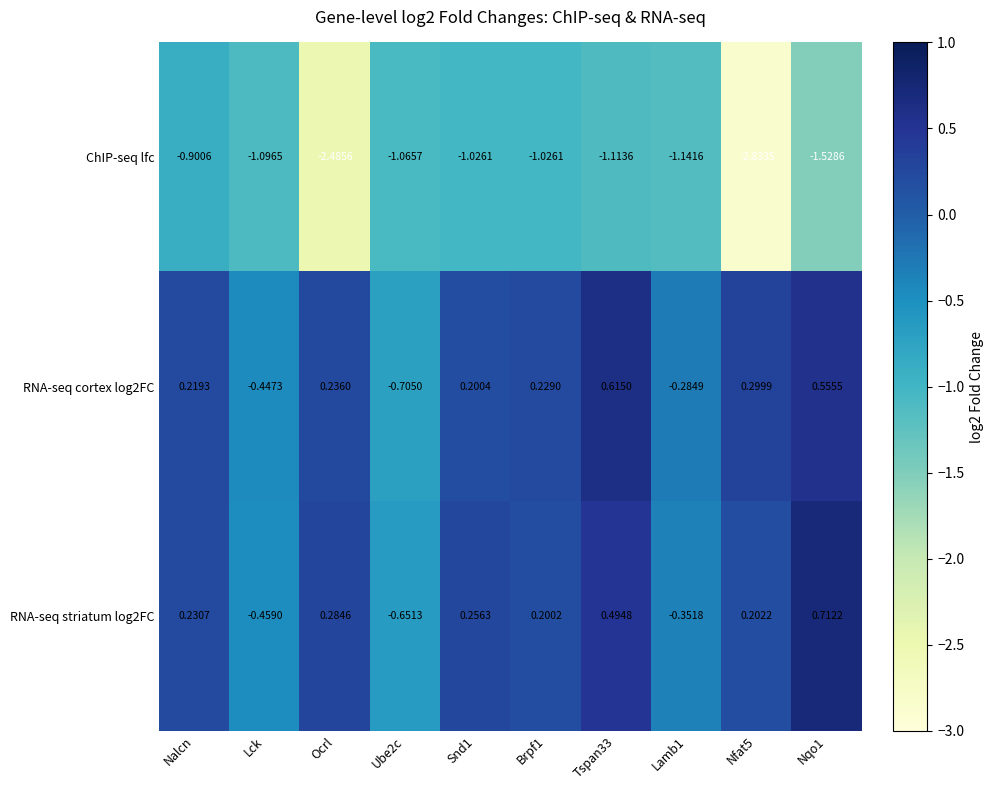

Where does the ChIP-seq lfc series first go above -1?

Nalcn